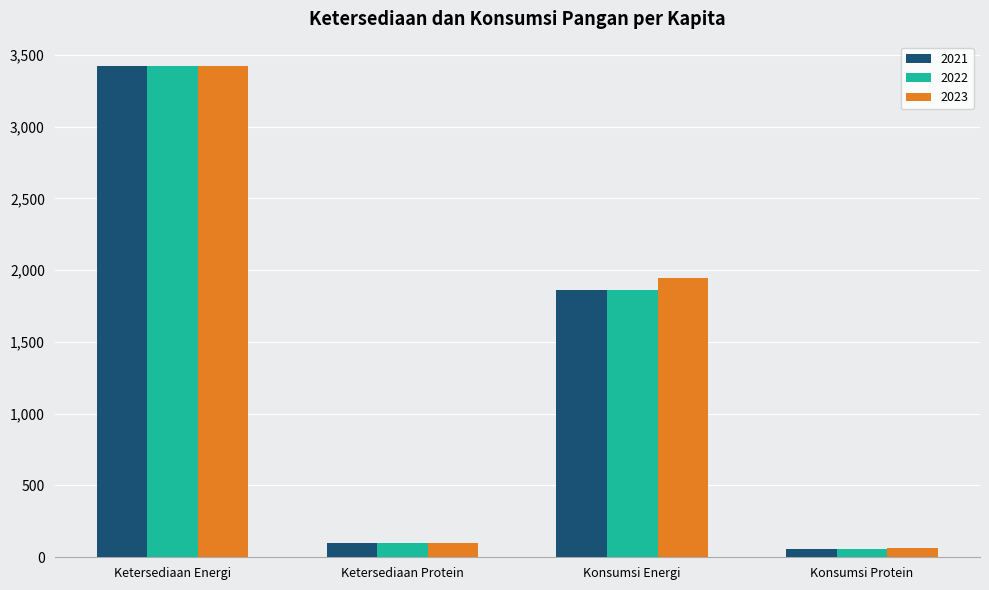

Reading left to right, extract all data points from this chart.

2021: 3420.0	101.5	1864.9	59.1
2022: 3420.0	101.5	1864.9	59.1
2023: 3418.1	102.5	1942.8	61.2